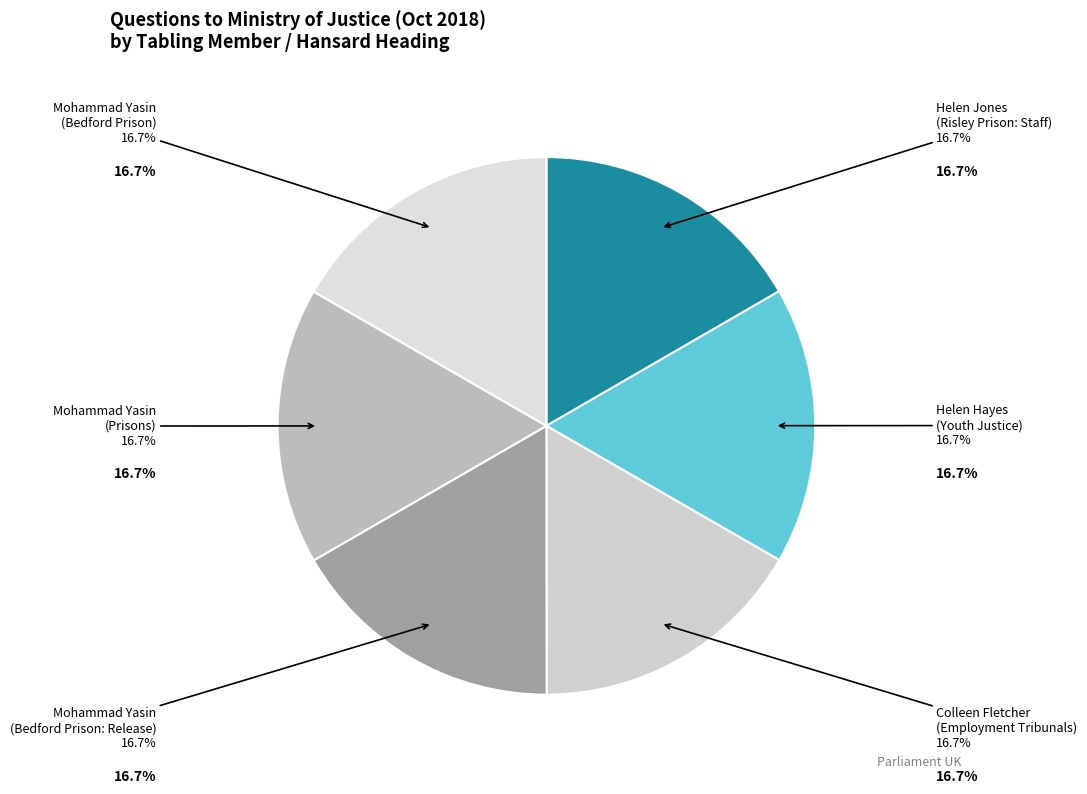

To the nearest percent, what is the average slice percentage?

17%